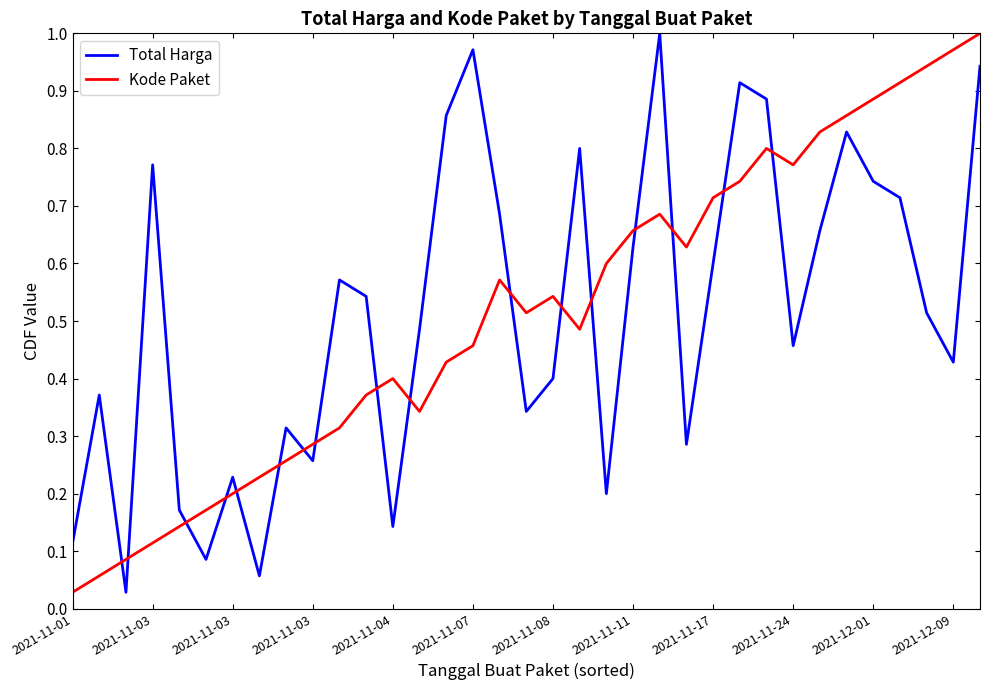

True or false: Total Harga and Kode Paket intersect in this chart.

True